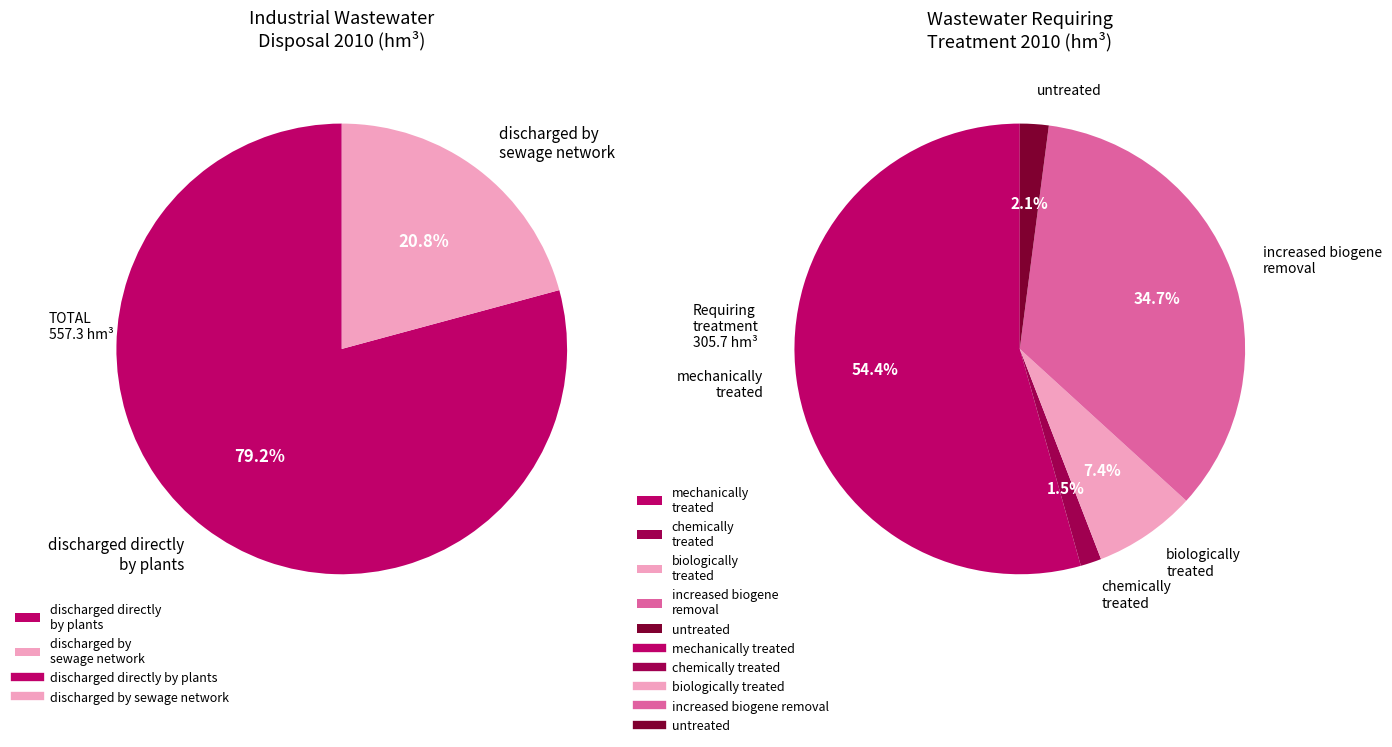

To the nearest percent, what is the combined percentage of treated and discharged directly by plants?

66%